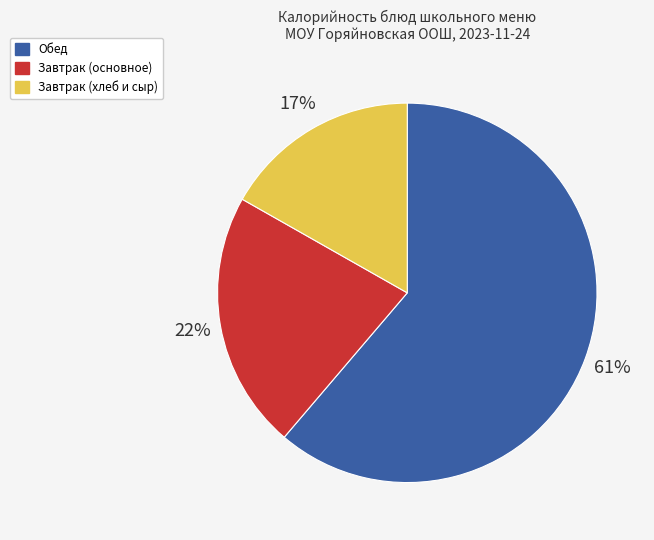

How many slices are in this pie chart?

3